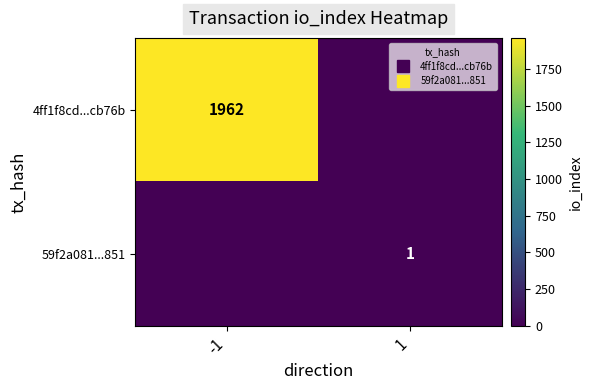

Is the value of 4ff1f8cd...cb76b at -1 greater than the value of 59f2a081...851 at 1?

Yes